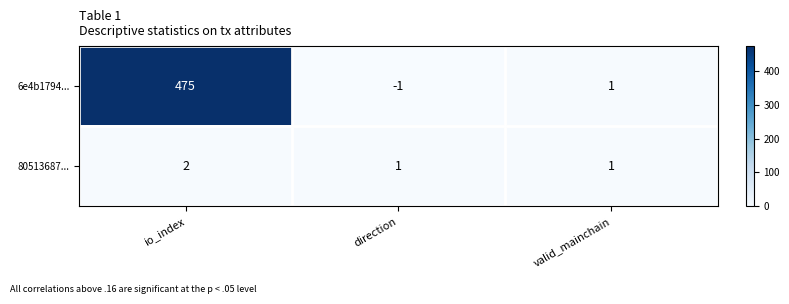

Count the number of data series in this chart.

2